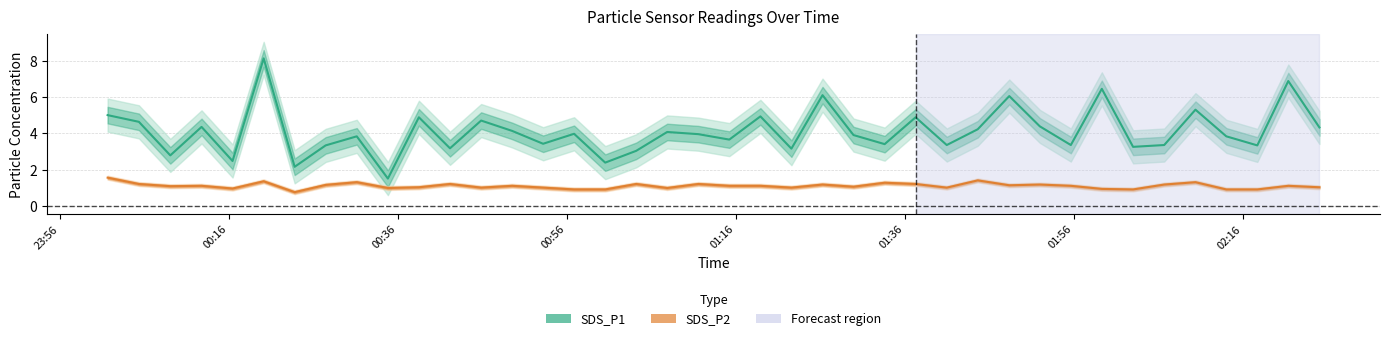

Which series has the widest spread of values?

SDS_P1